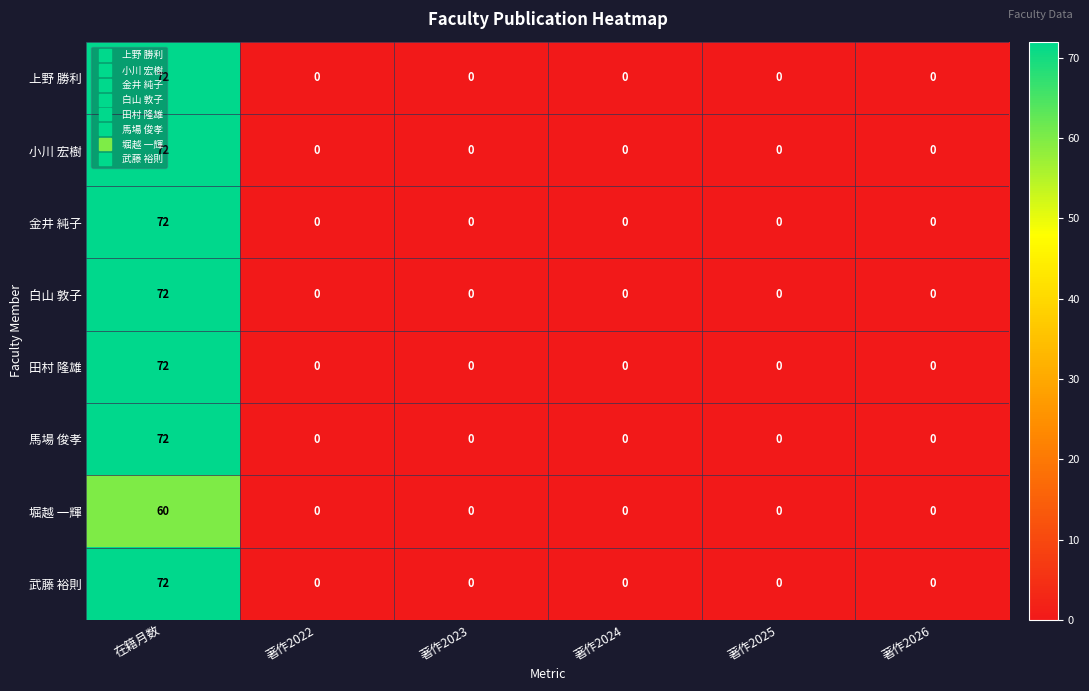

What is the greatest value displayed?

72